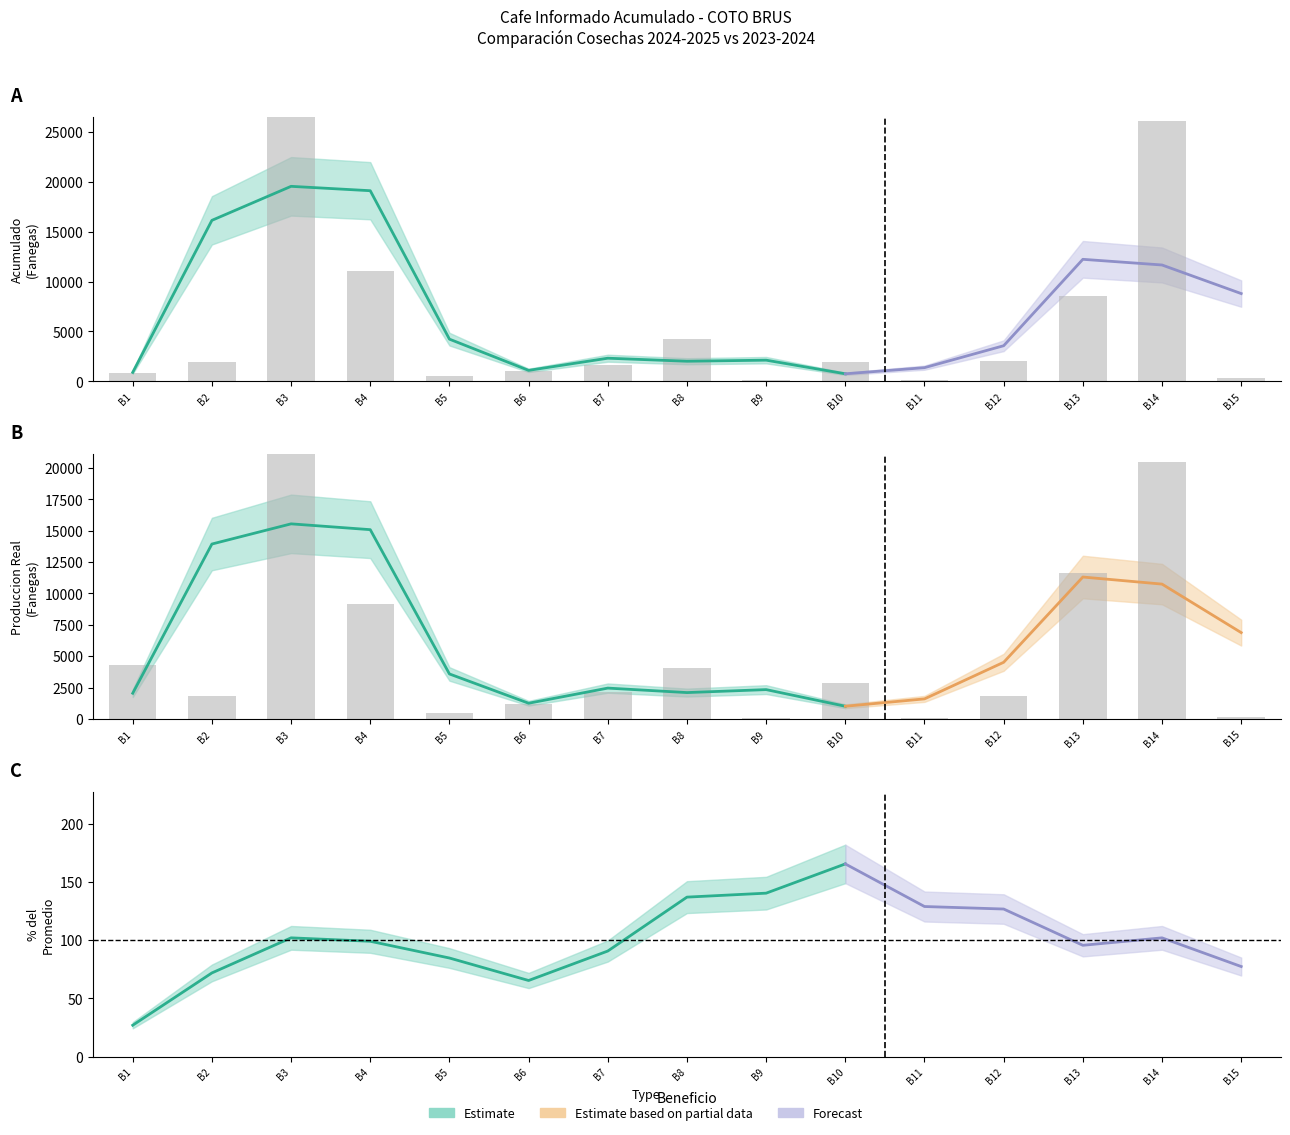

Reading left to right, transcribe all the data shown in this chart.

Acumulado 2024-2025: 832.2	1905.8	45610.4	11038.8	590.4	1076.4	1669.4	4240.3	166.5	1991.8	152.7	2003.9	8574.4	26079.5	301.1
Produccion Real 2023-2024: 4311.1	1850.1	35653.8	9136.1	459.5	1173.3	2136.3	4076.6	103.4	2846.7	99.6	1862.1	11594.6	20473.5	172.7